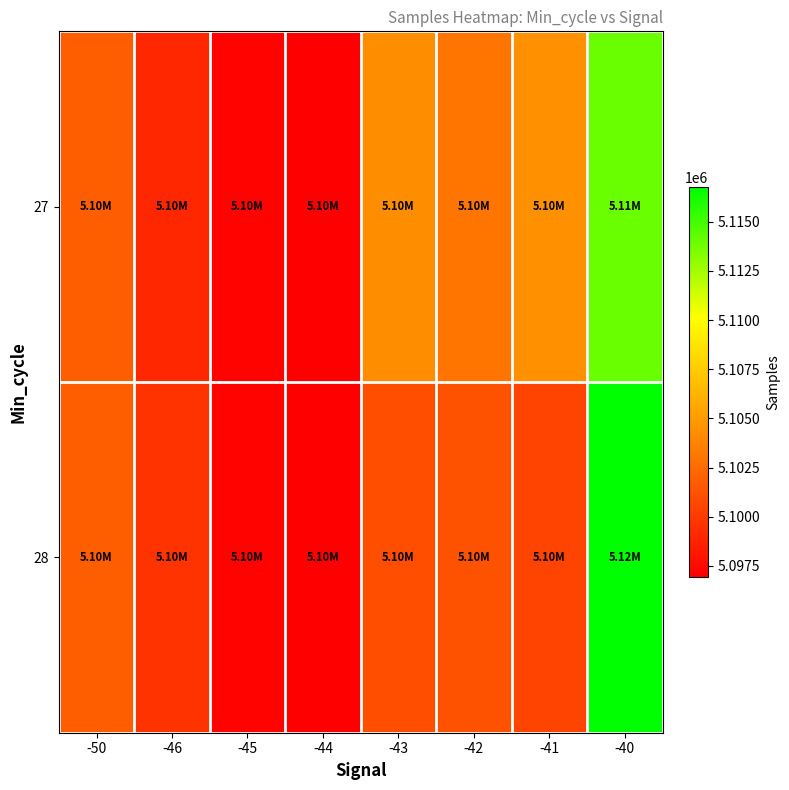

At which category is the sum across all series the highest?

-40